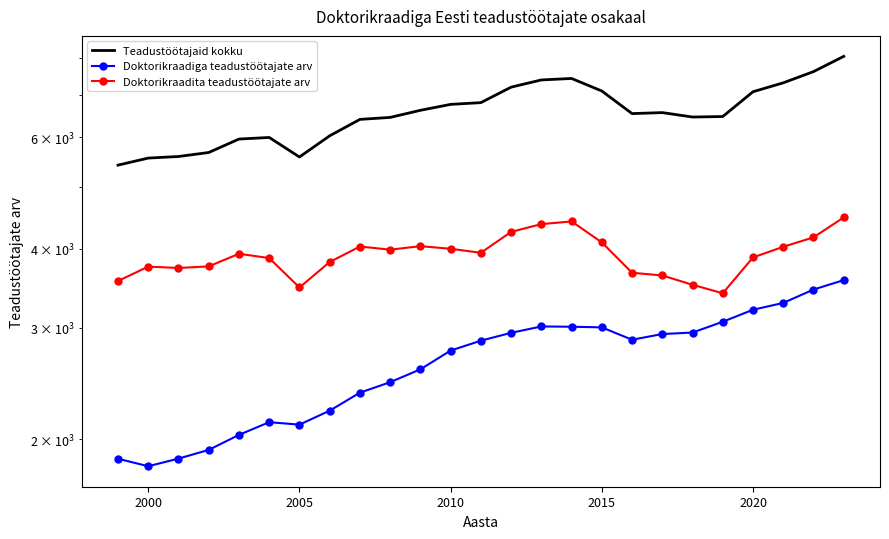

True or false: Teadustöötajaid kokku and Doktorikraadita teadustöötajate arv intersect in this chart.

False